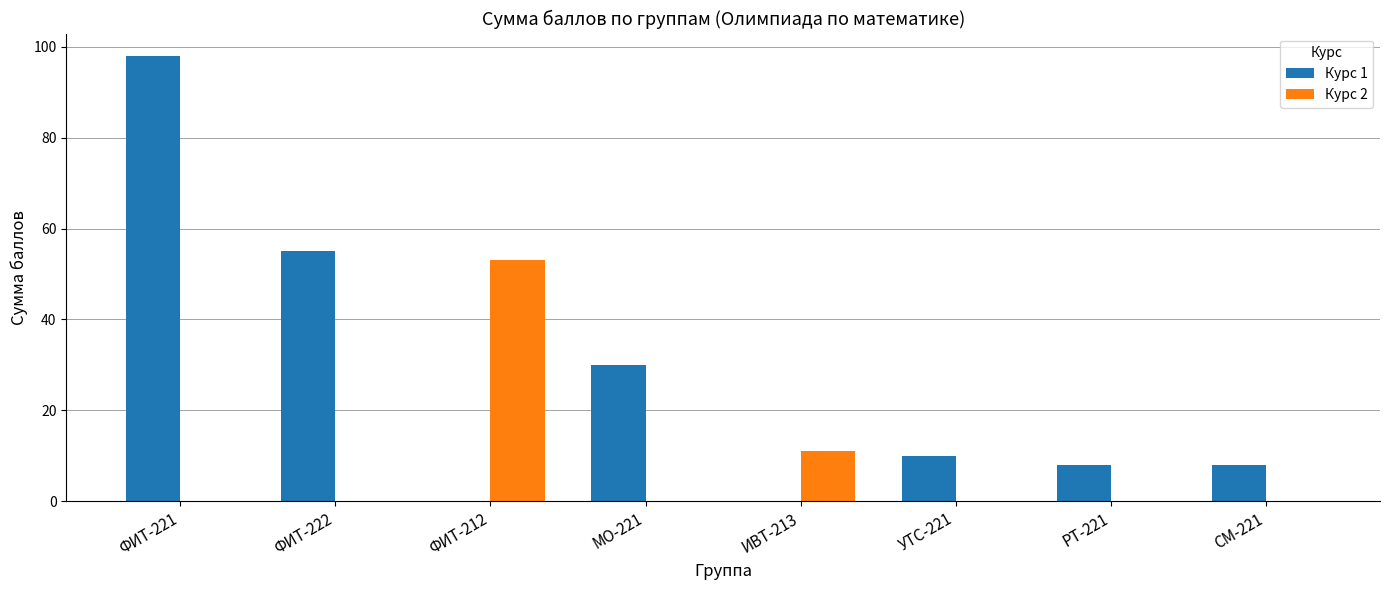

What are all the series names shown in the legend?

Курс 1, Курс 2